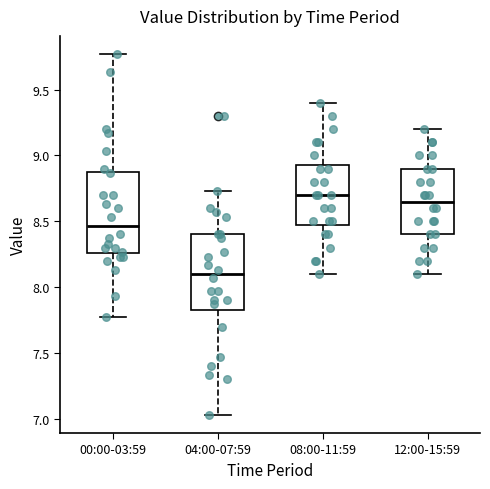

Where does the upper whisker of the box for 12:00-15:59 end on the y-axis? The values are not printed on the chart, so give them approximately, as read against the axis.

9.20